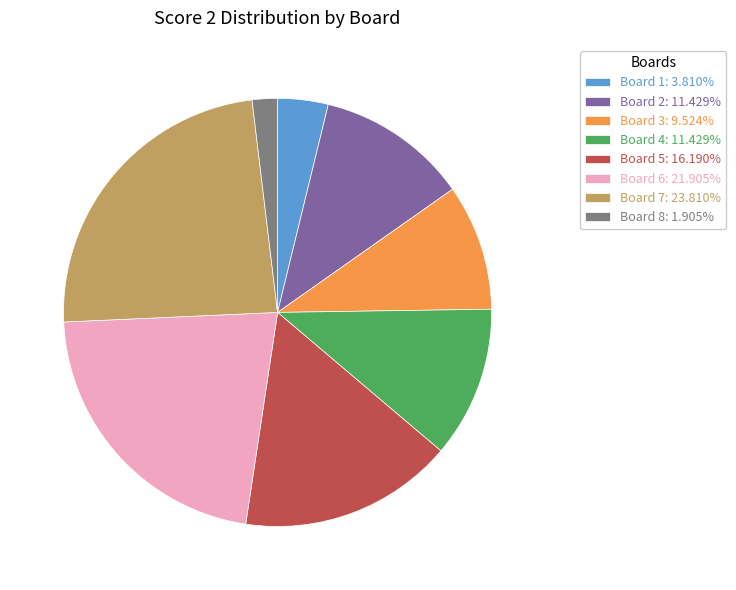

Combined, do Board 8: 1.905% and Board 7: 23.810% account for over 50%?

No